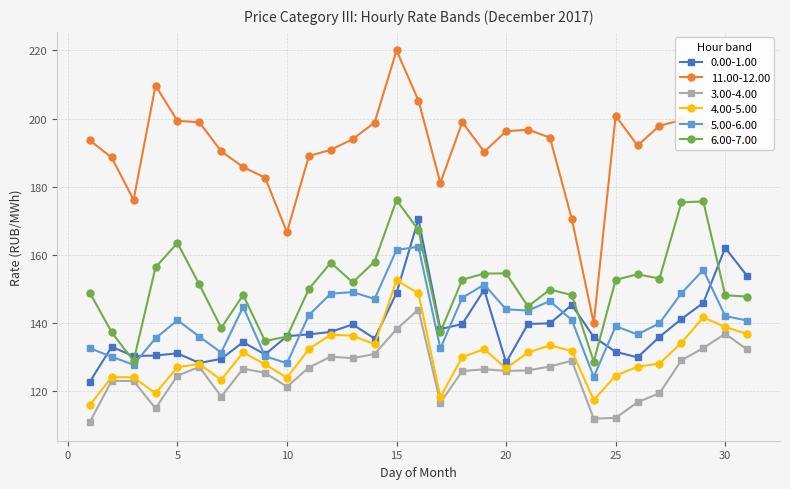

What is the value of the 0.00-1.00 point at the 16th from the left?

170.5